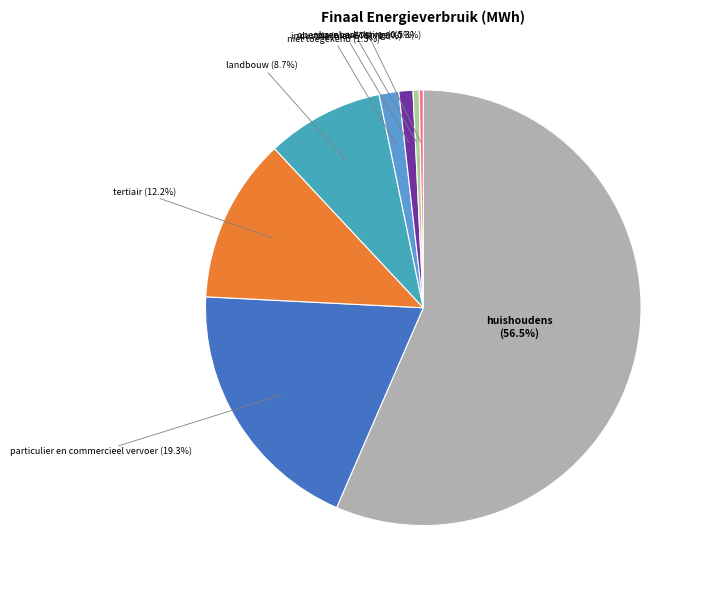

To the nearest percent, what is the average slice percentage?

12%